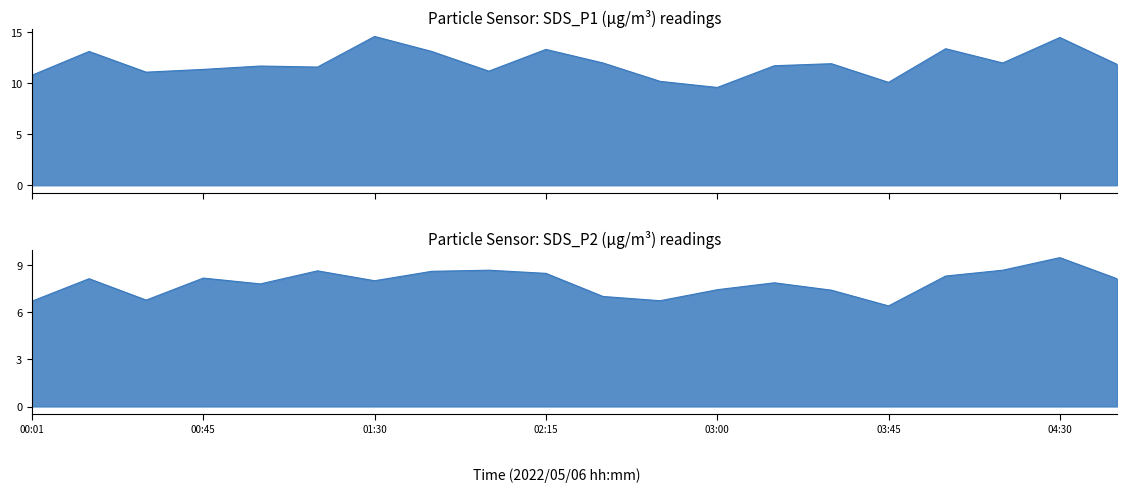

Which category has the highest value in the SDS_P2 series?

04:30